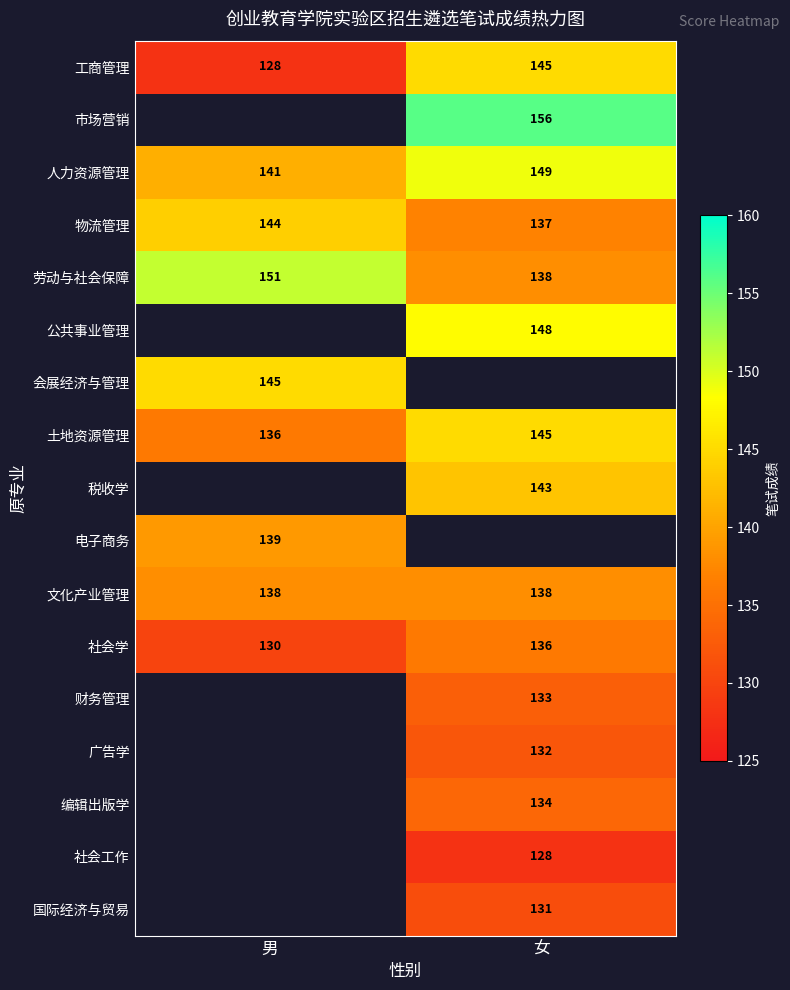

True or false: 文化产业管理 has a value of 43 at 女.

False